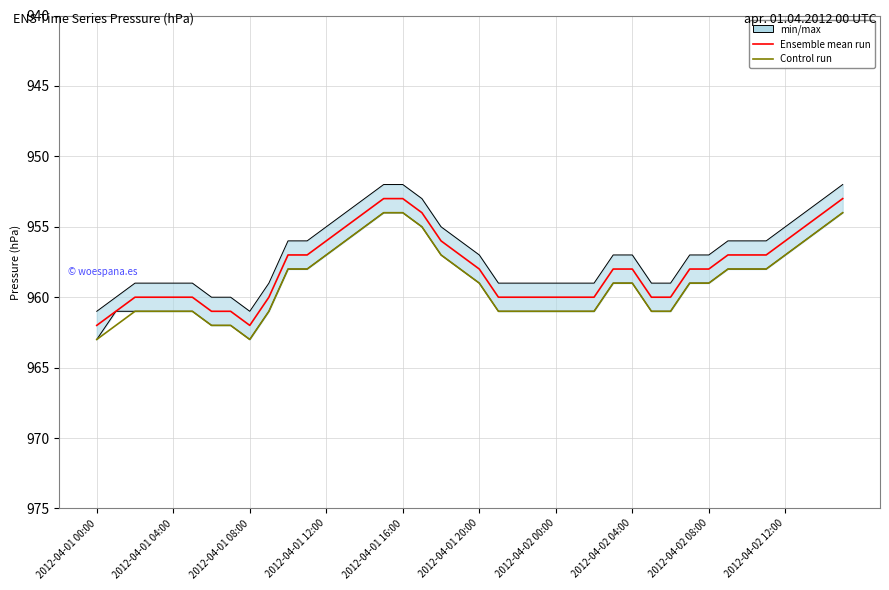

What is the maximum value shown in the chart?

963